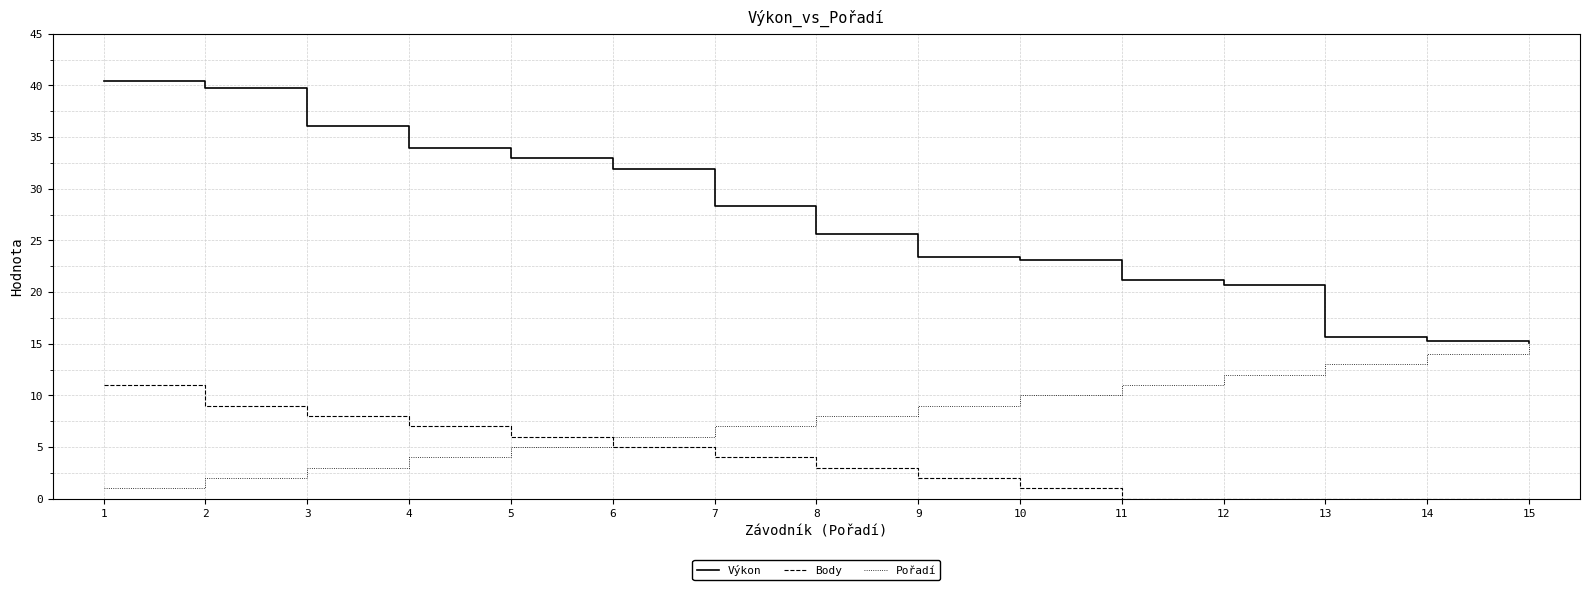

What is the difference between the highest and lowest values at 9?

21.4